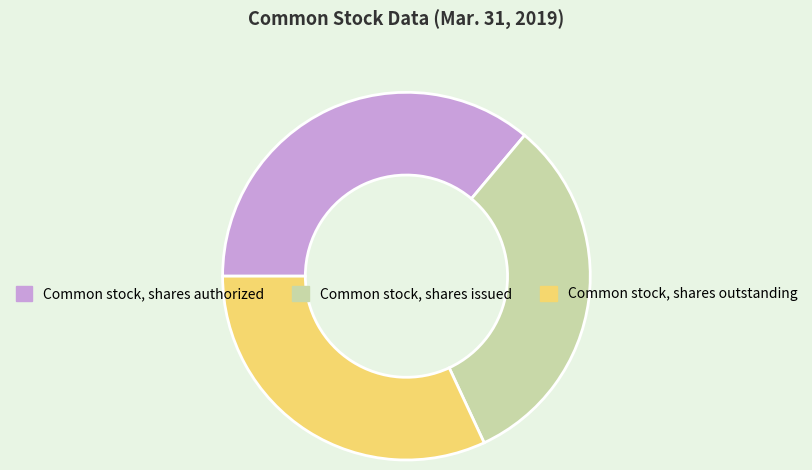

How many segments does this pie chart have?

3